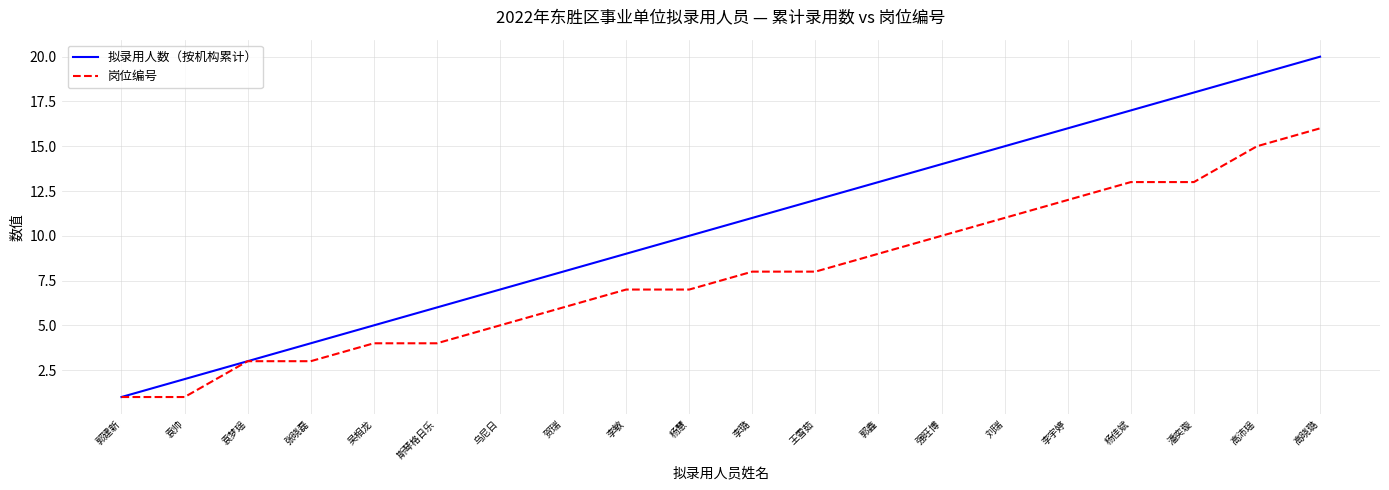

Between 吴相龙 and 郭鑫, which series saw the biggest shift?

拟录用人数（按机构累计）